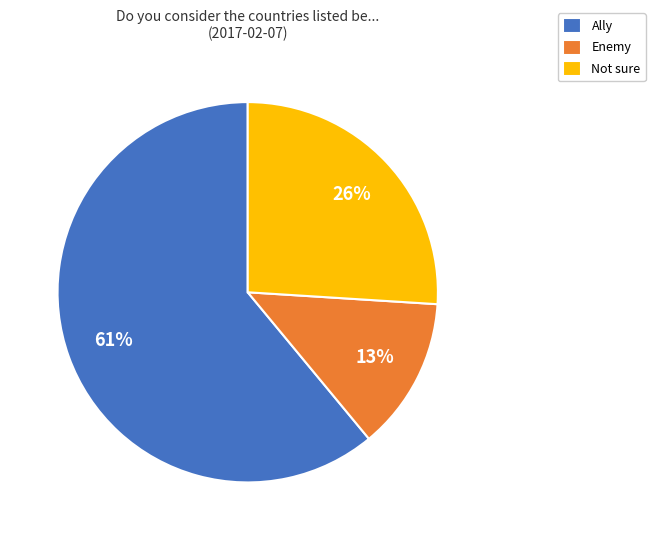

The Ally slice represents 61% of the pie. True or false?

True